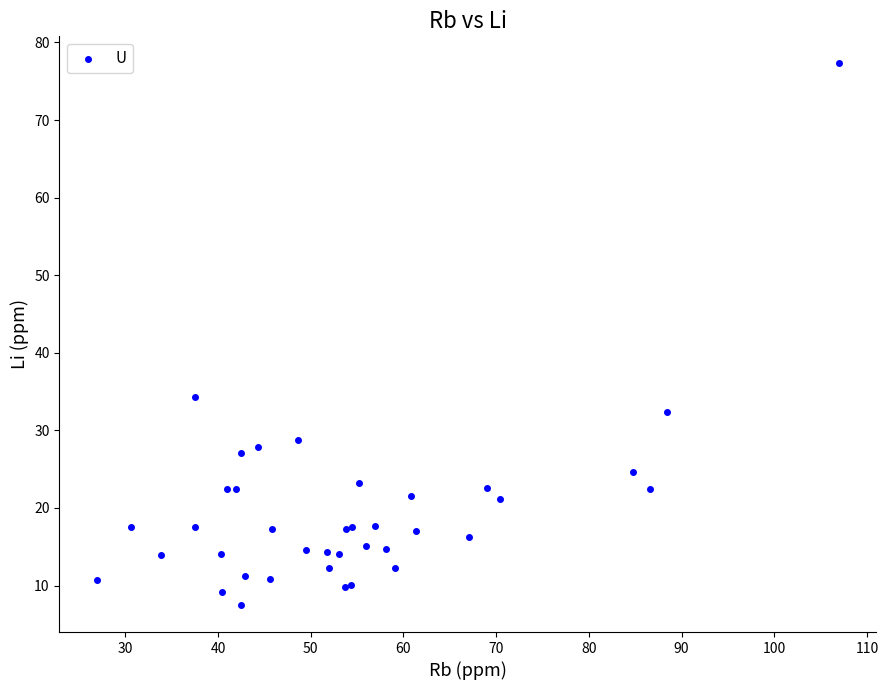

What Y value in the scatter plot is closest to 42?

34.3